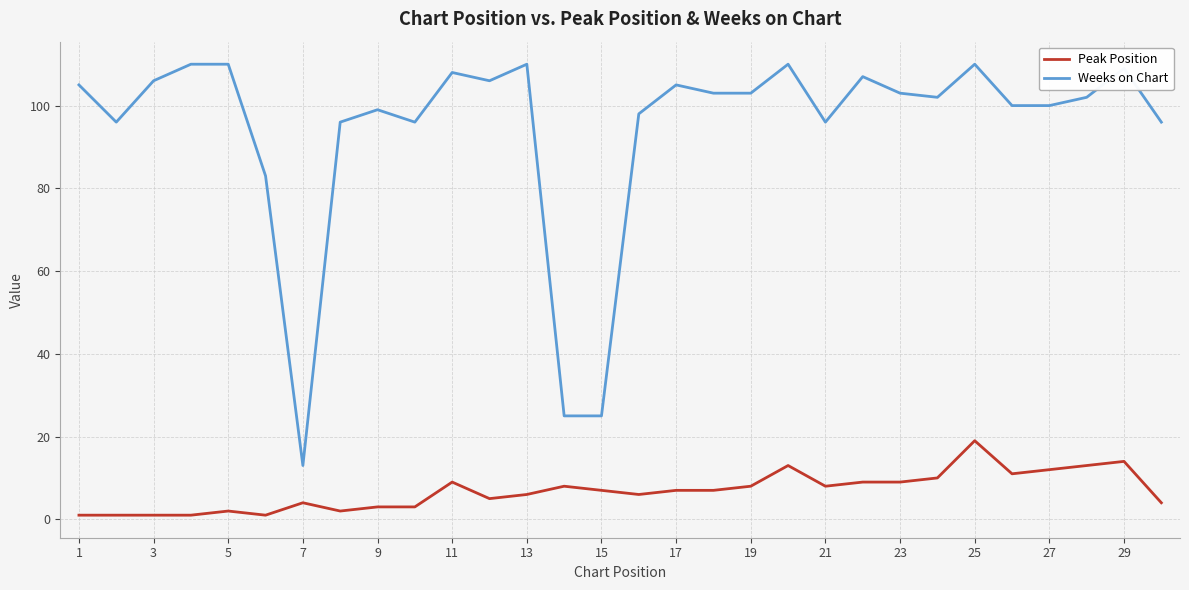

Which series has the largest total across all categories?

Weeks on Chart